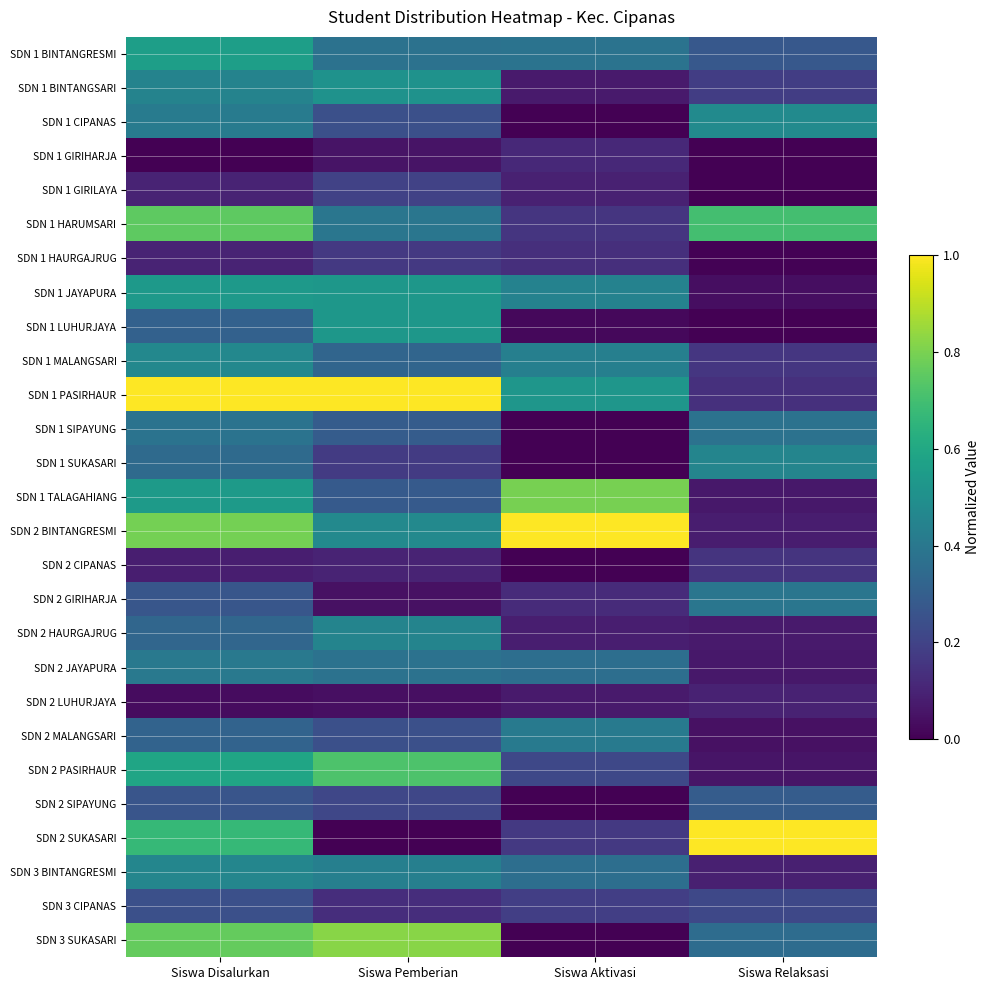

Which has a higher value, Siswa Relaksasi or Siswa Aktivasi?

Siswa Aktivasi